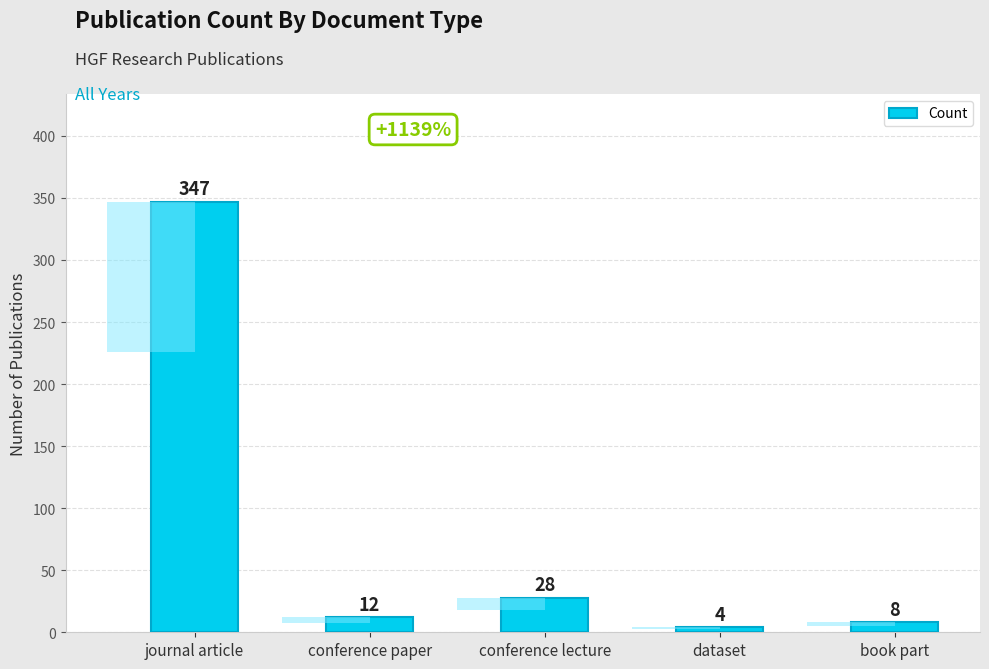

What position from the right is conference paper?

4